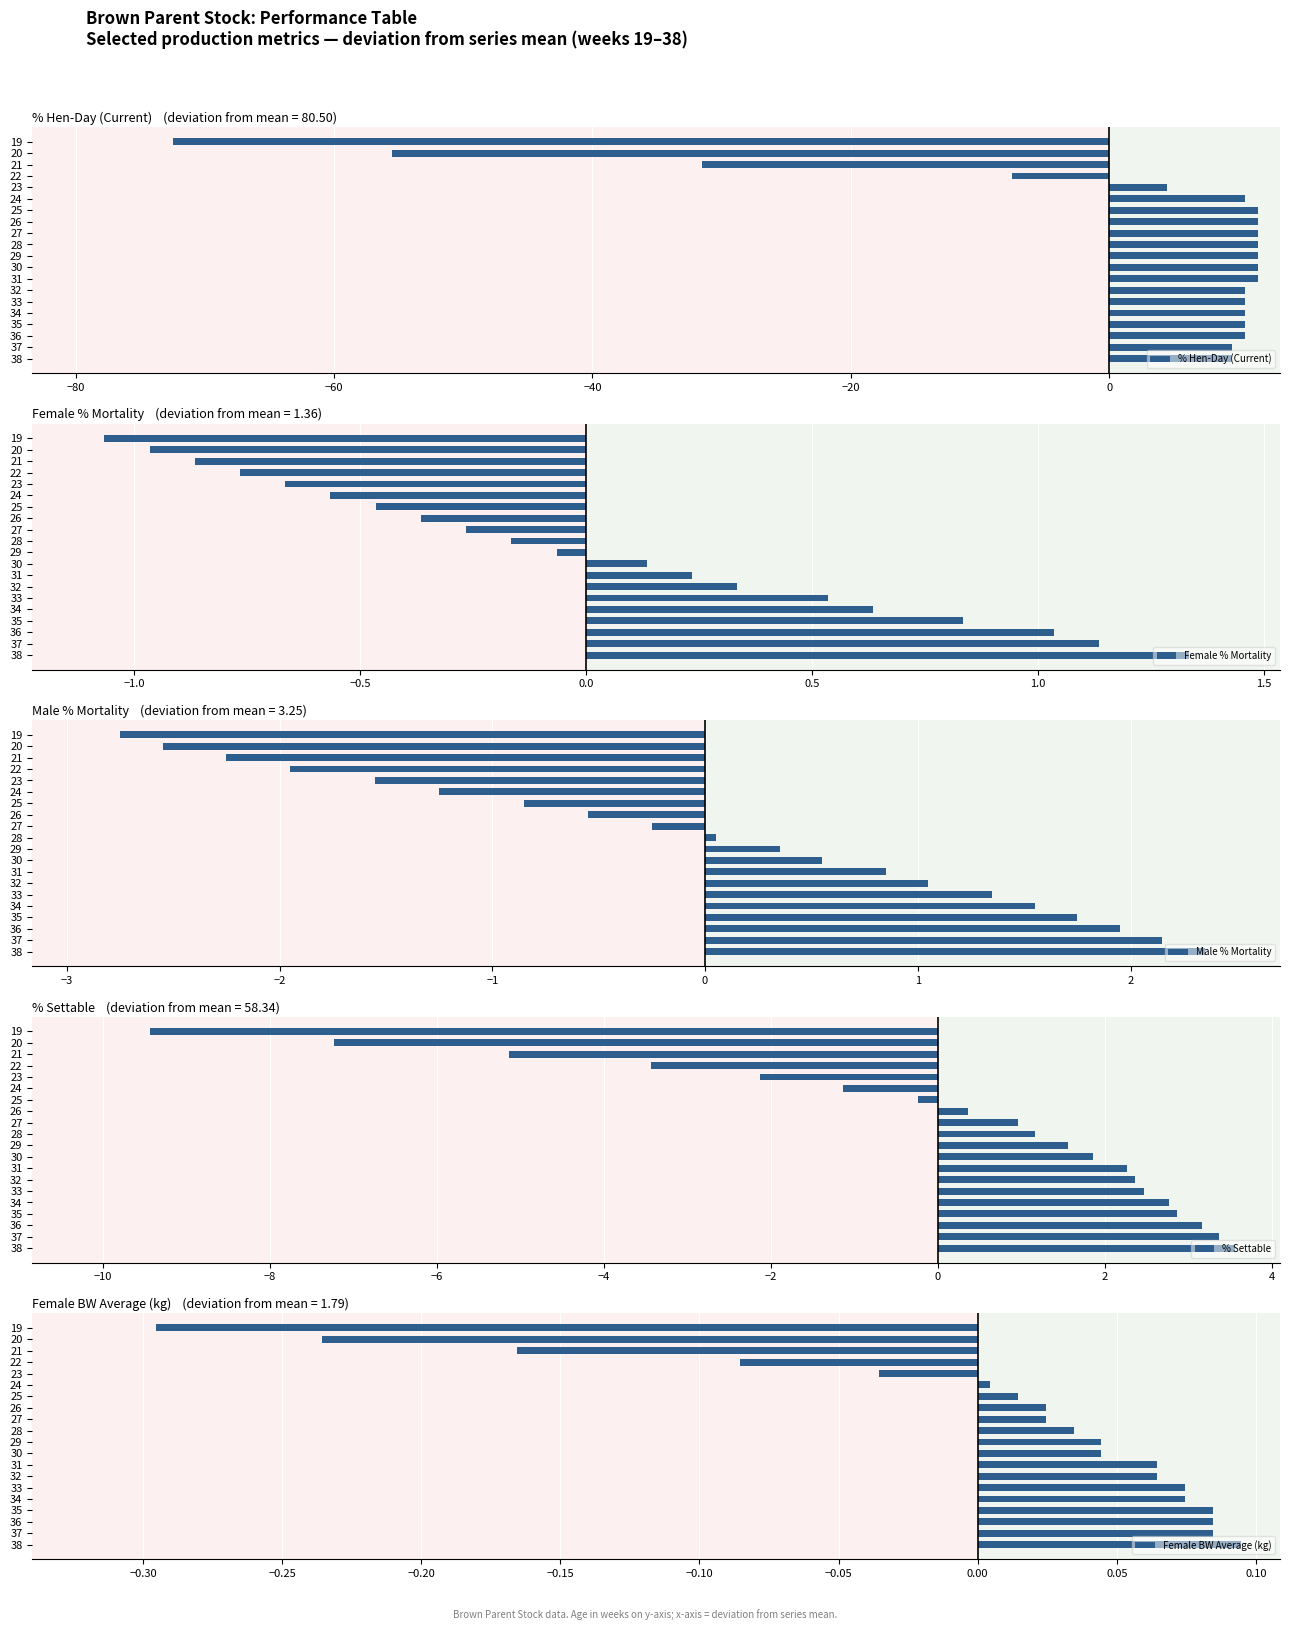

What is the difference between the second highest and second lowest values in the Female % Mortality series?

2.1